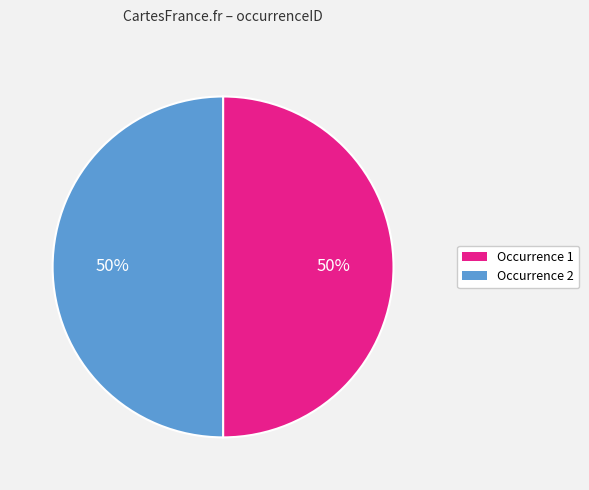

True or false: Occurrence 2 accounts for 50% of the total.

True